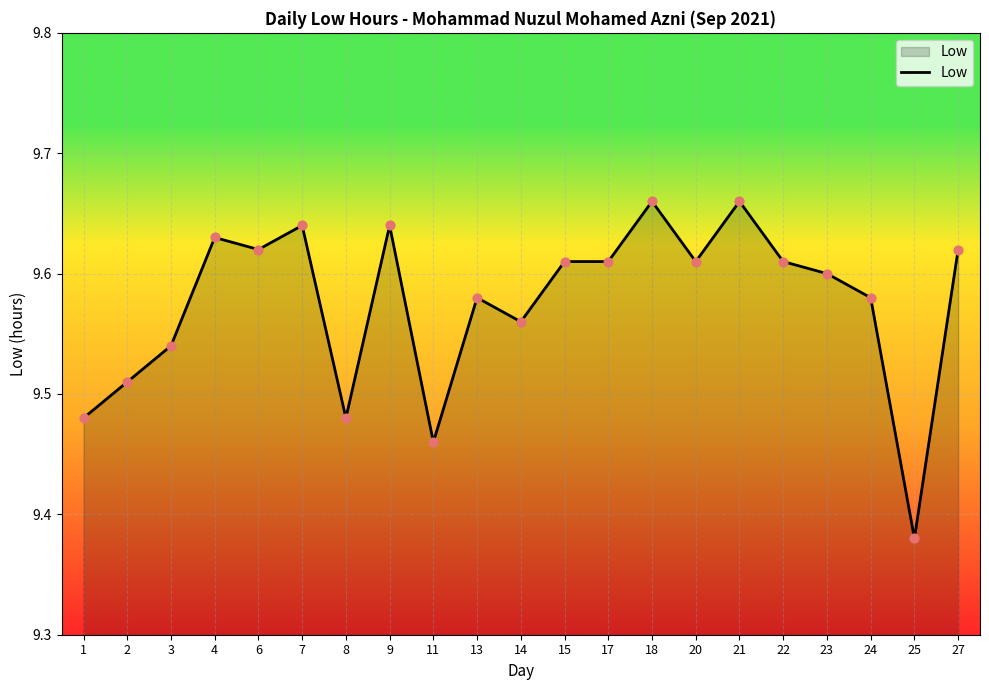

What is the ratio of the value at 11 to the value at 25?

1.0